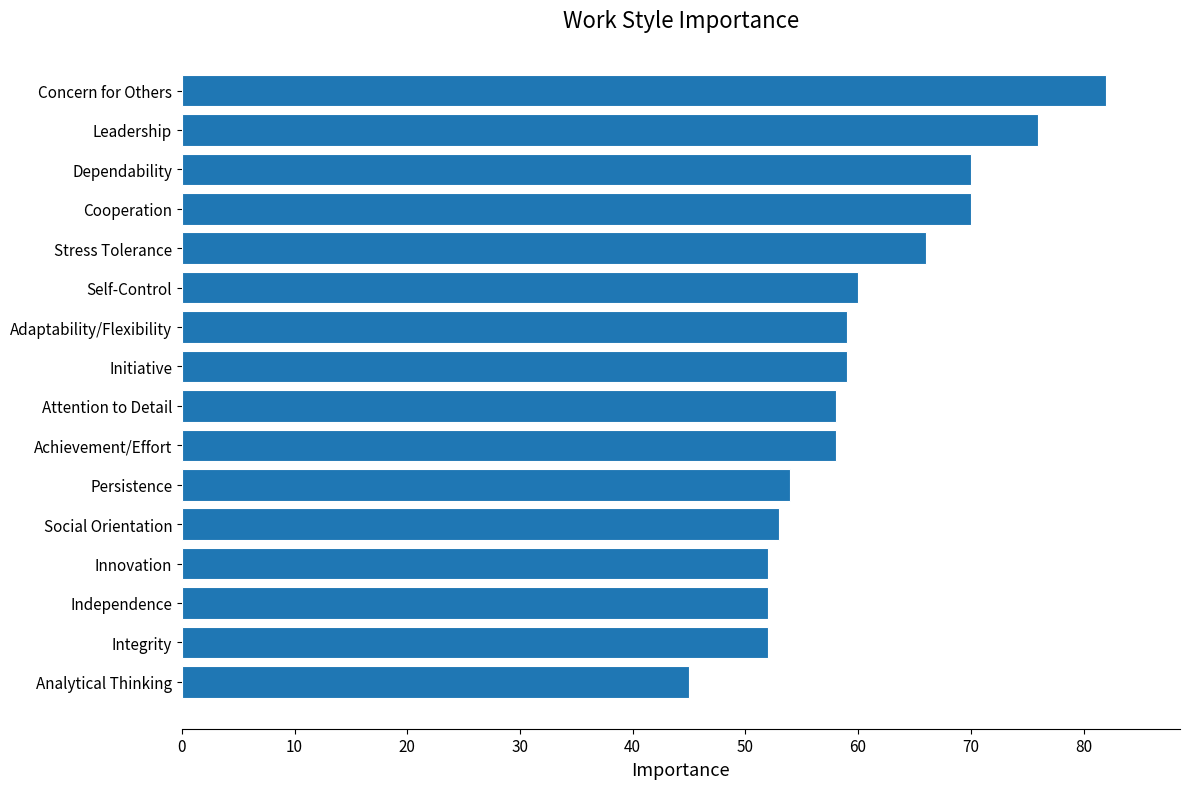

How many categories are shown in the chart?

16